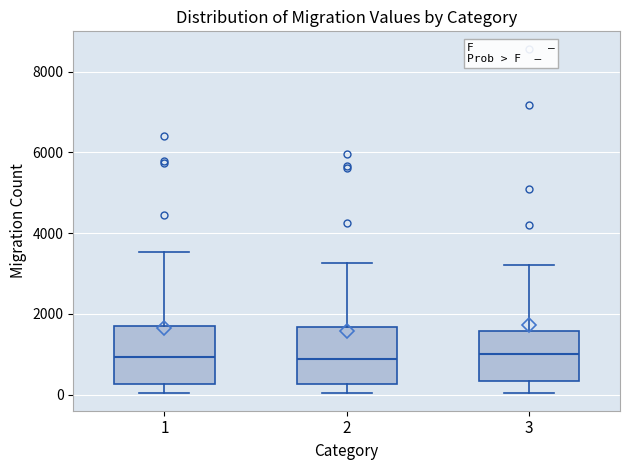

Reading left to right, read every box against the y-axis: the position of its median line, the range the box covers, and the ends of its whiskers. The values are not printed on the chart, so give them approximately, as read against the axis.

1: median 1000, box 200 to 1800, whiskers 0 to 3600
2: median 800, box 200 to 1600, whiskers 0 to 3200
3: median 1000, box 400 to 1600, whiskers 0 to 3200